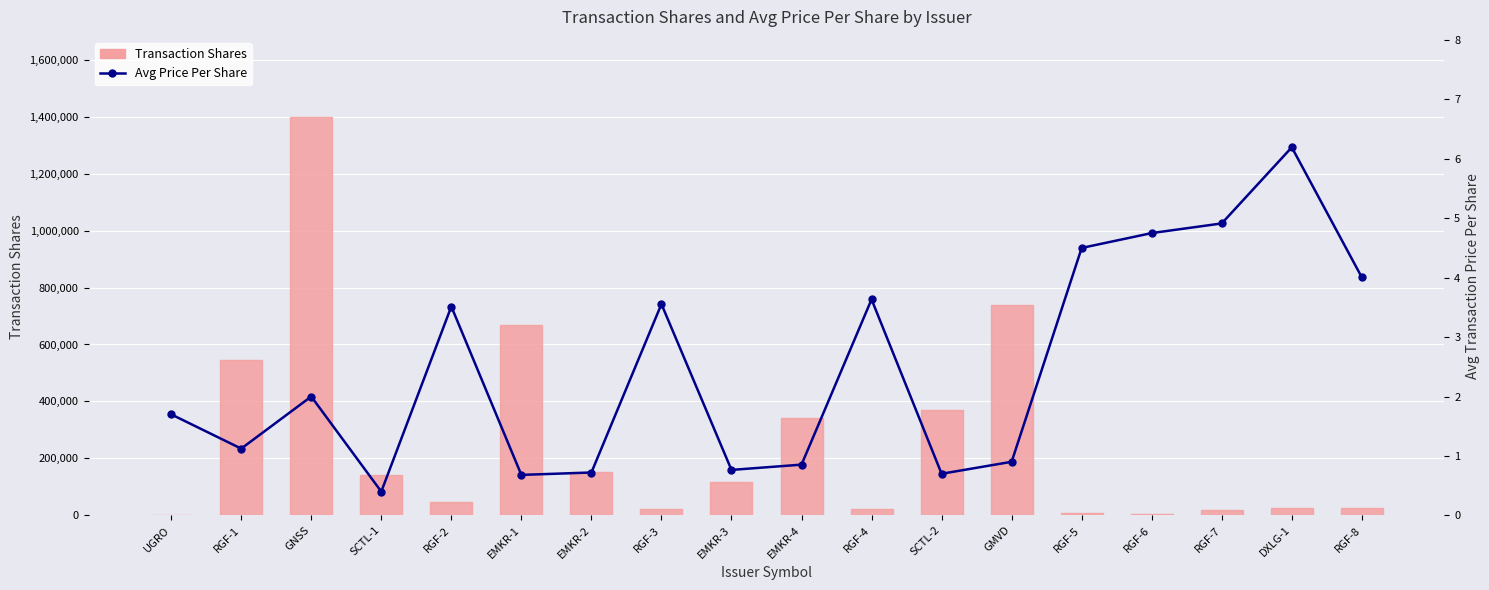

The value of Avg Price Per Share at RGF-3 is 5.9. True or false?

False